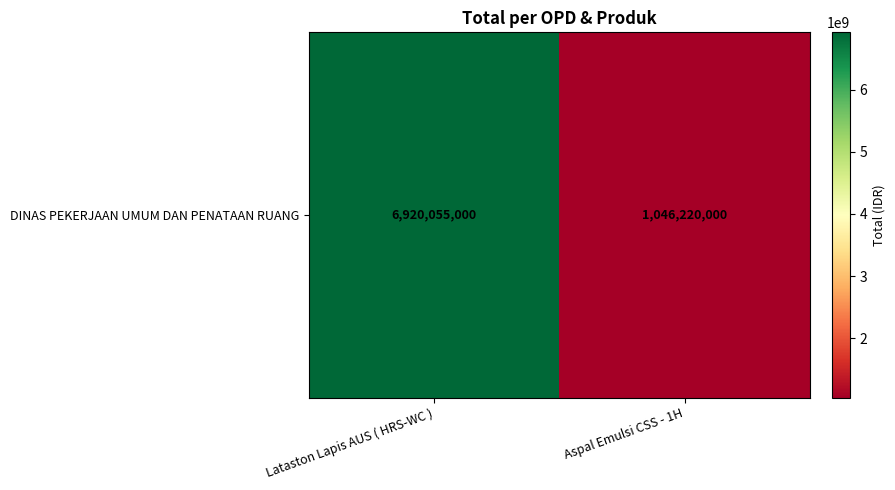

What is the change in value from Lataston Lapis AUS ( HRS-WC ) to Aspal Emulsi CSS - 1H?

-5873835000